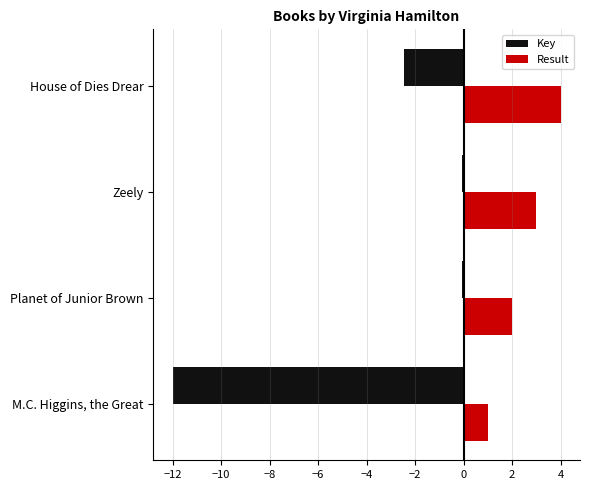

The Result series shows 1.0 at M.C. Higgins, the Great. True or false?

True